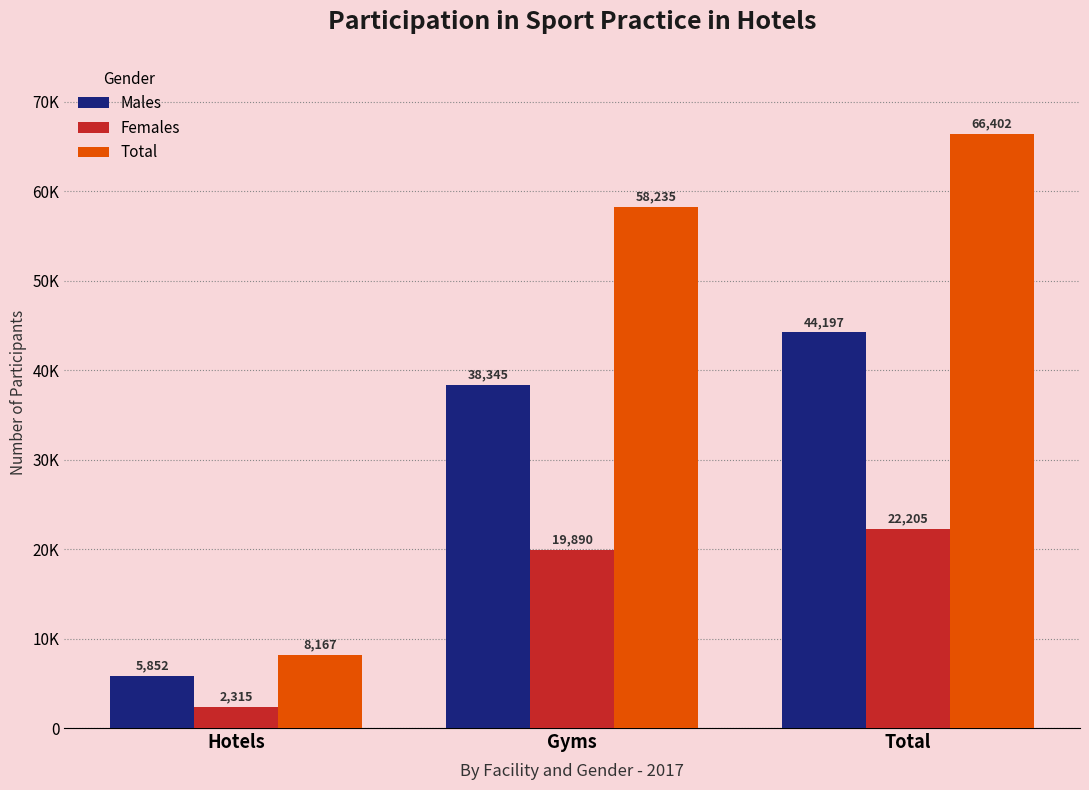

Between Hotels and Total, which is larger?

Total